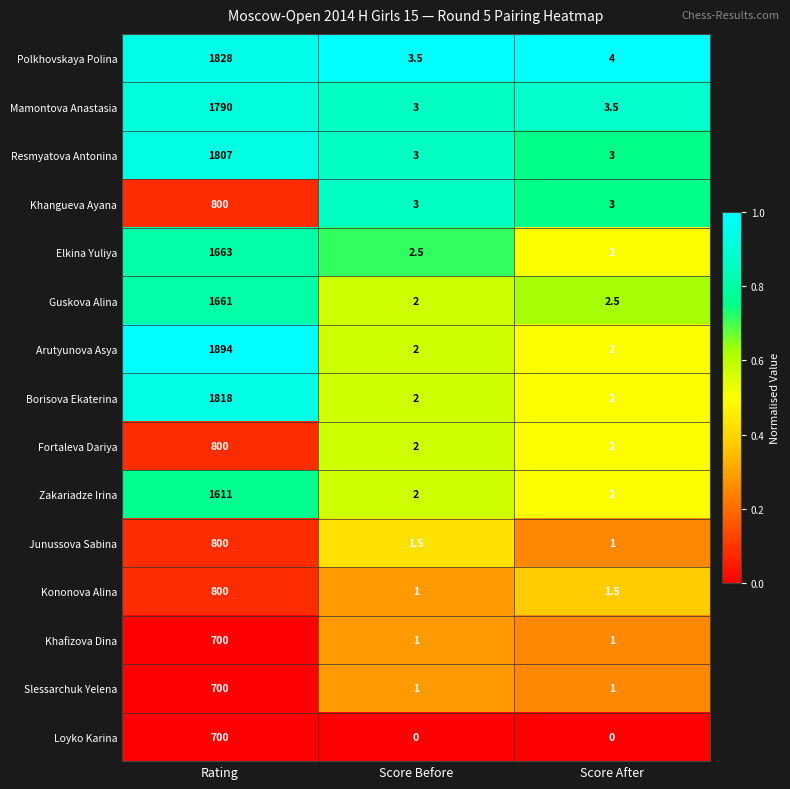

What is the difference between the Khafizova Dina values at Rating and Score Before?

699.0